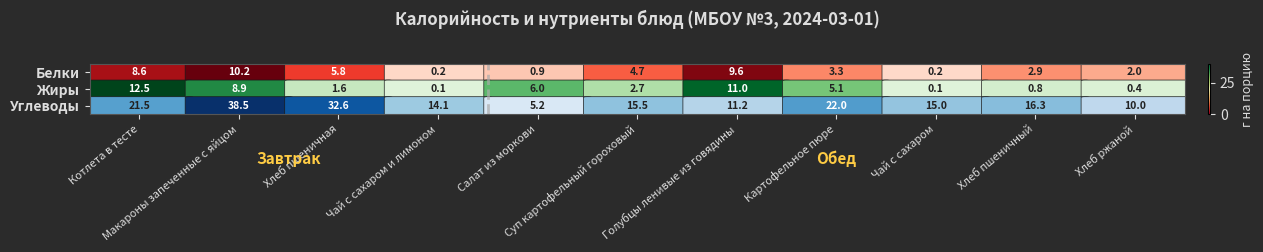

At which category does the chart reach its peak across all series?

Макароны запеченные с яйцом